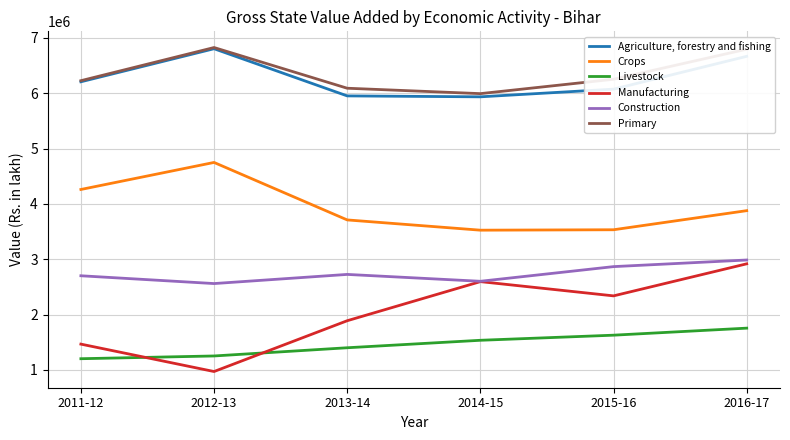

Where is the first local maximum for Manufacturing?

2014-15